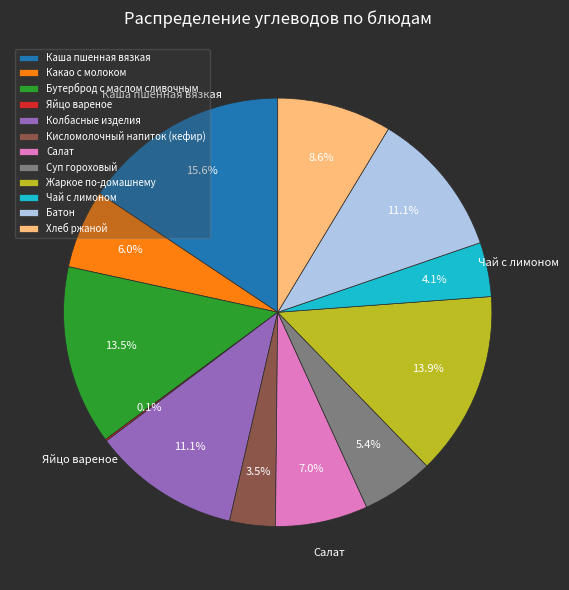

Is Каша пшенная вязкая the majority of the pie?

No